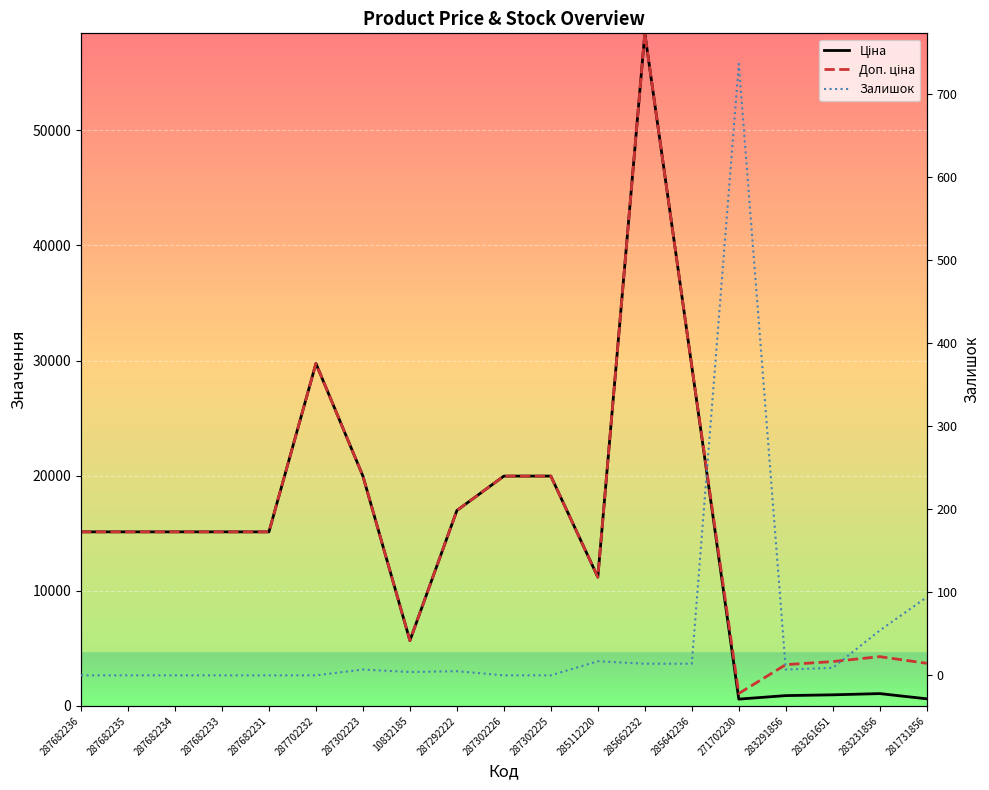

What is the label of the 4th point from the left?

287682233